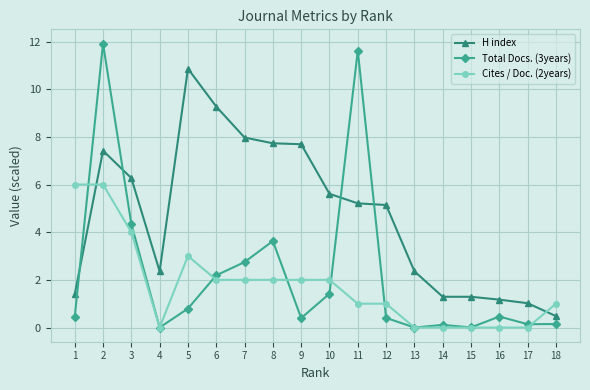

The H index series shows 3.9 at 13. True or false?

False